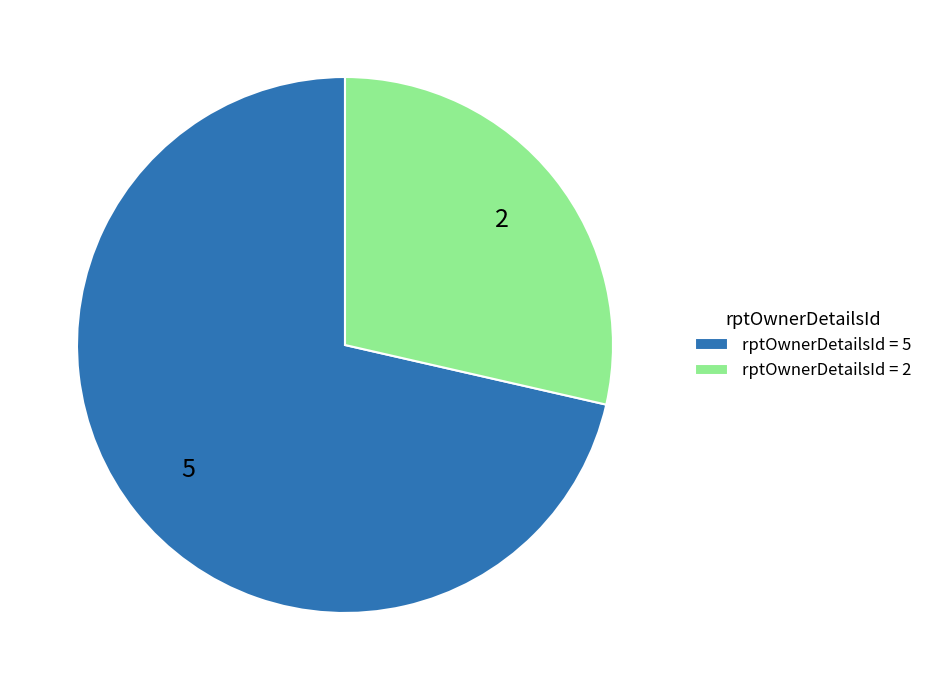

Does 5 represent more than half of the total?

Yes